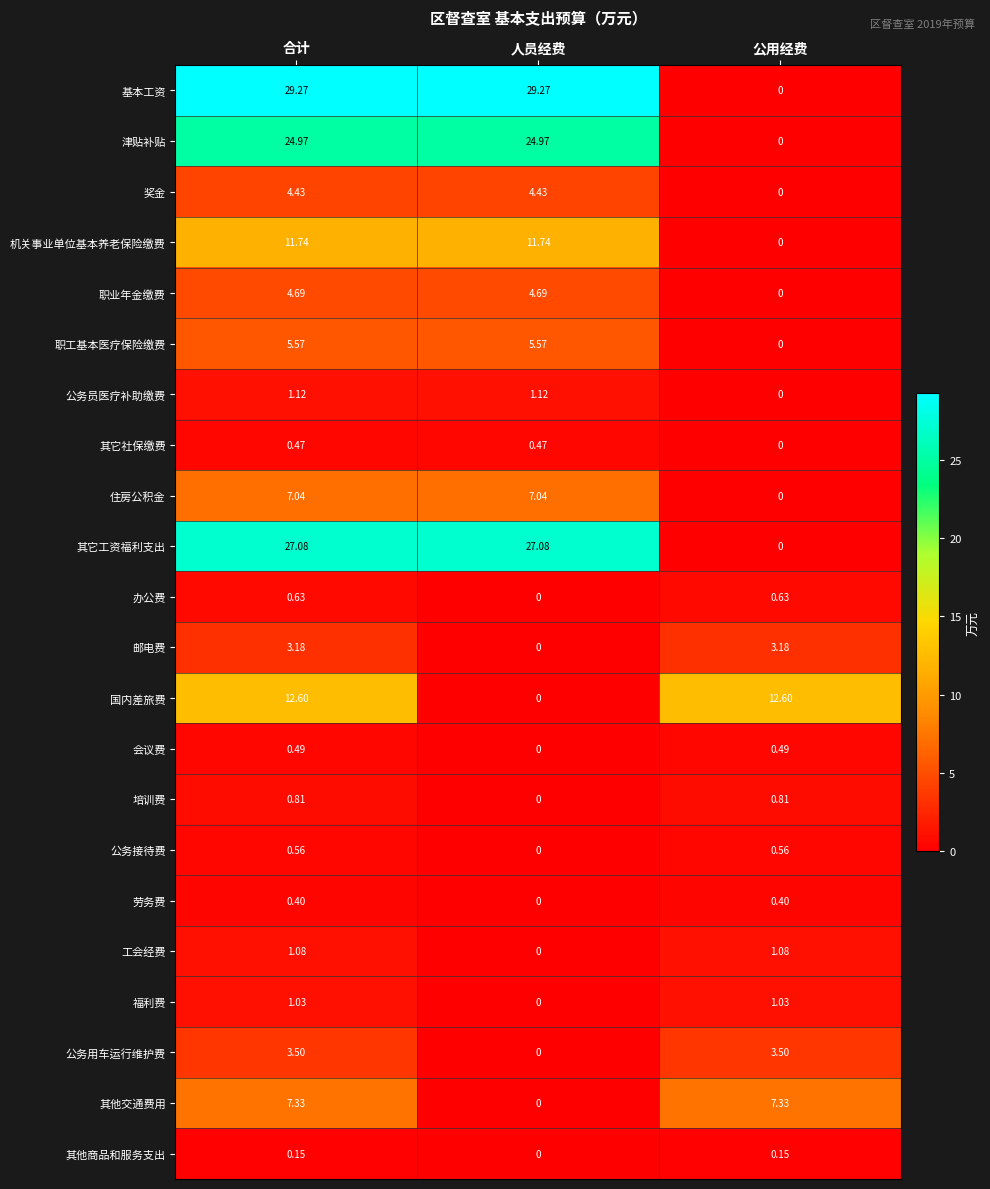

At which category is the sum across all series the highest?

合计